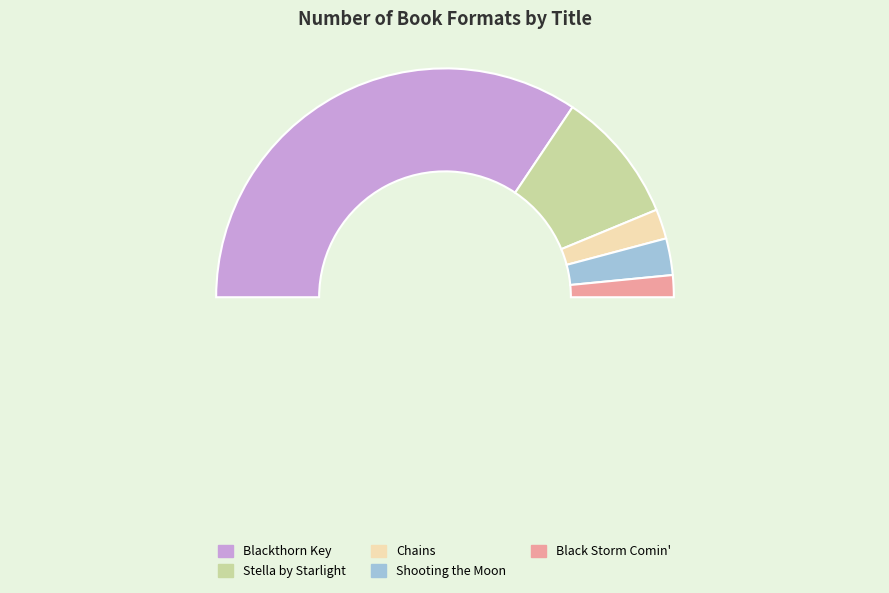

Is the sum of Black Storm Comin' and Chains greater than half?

No